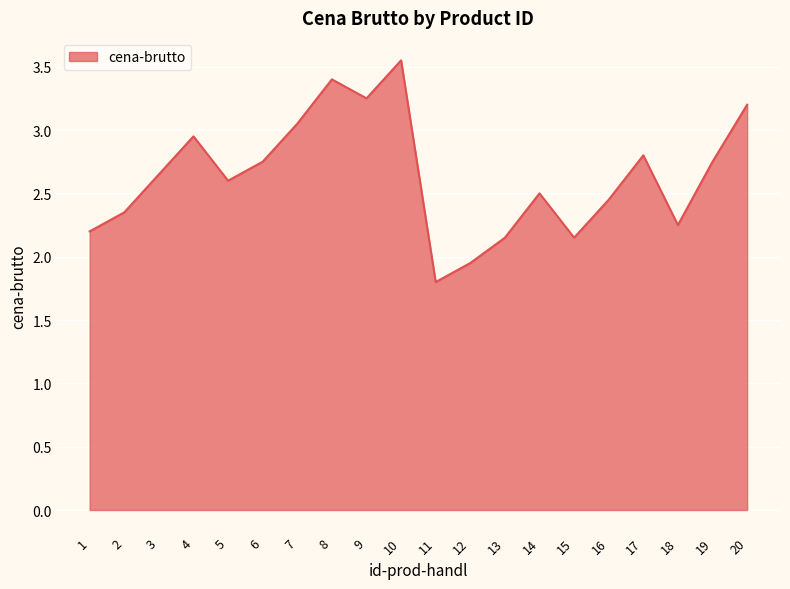

How many interior local valleys (lower than both neighbors) does the data have?

5